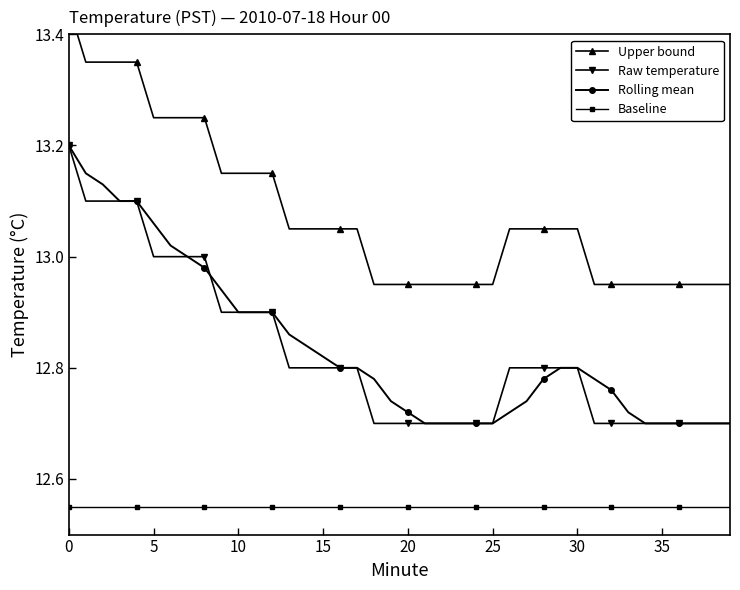

The Raw temperature series shows 12.7 at 35. True or false?

True